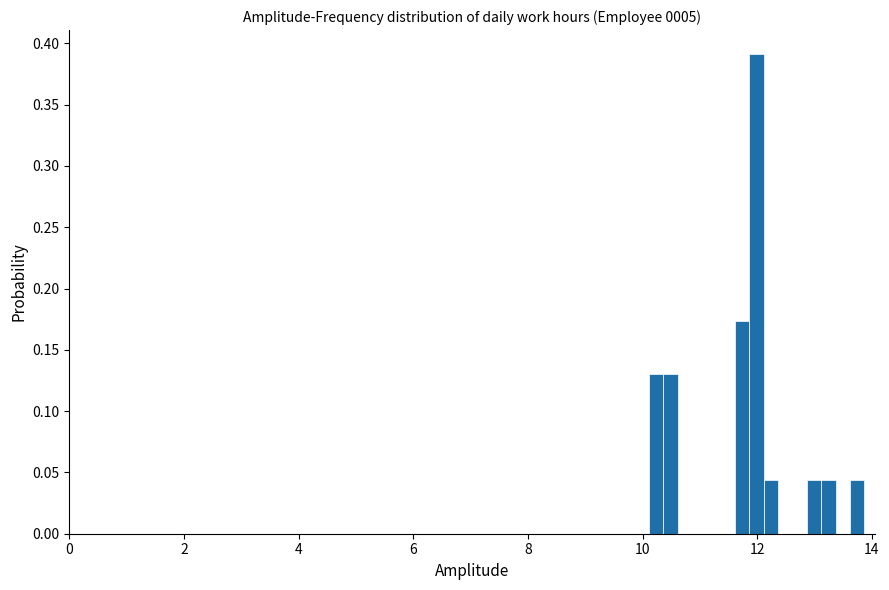

Around what value on the x-axis is the tallest bar? Give the approximate position of its centre, as read against the axis.

12.0